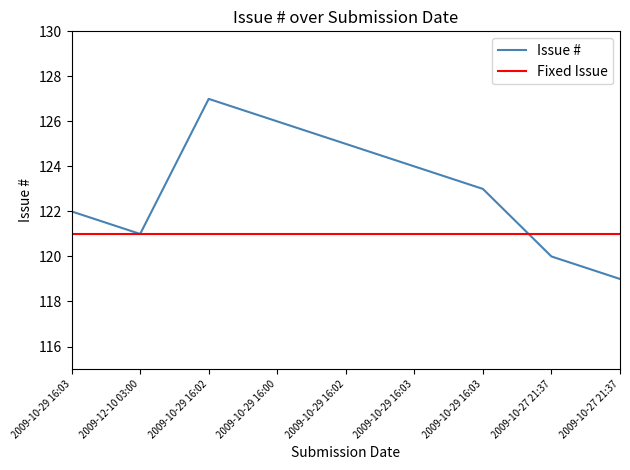

Is it true that the value at 2009-10-27 21:37 is 120?

True